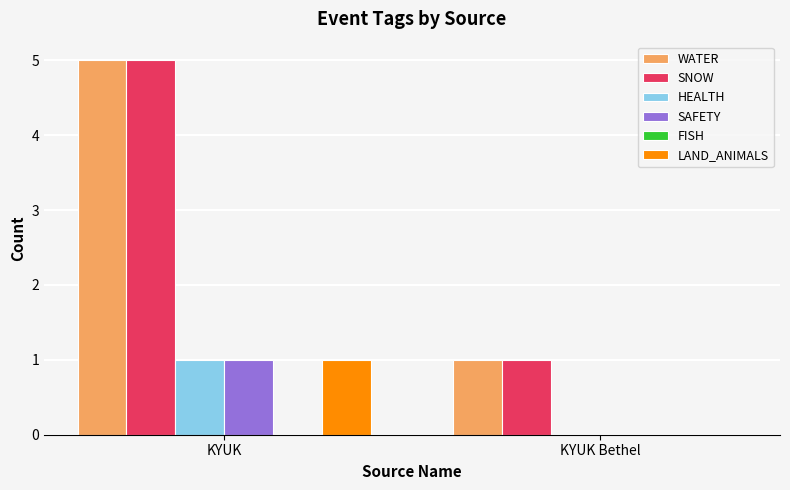

Read the HEALTH value at KYUK.

1